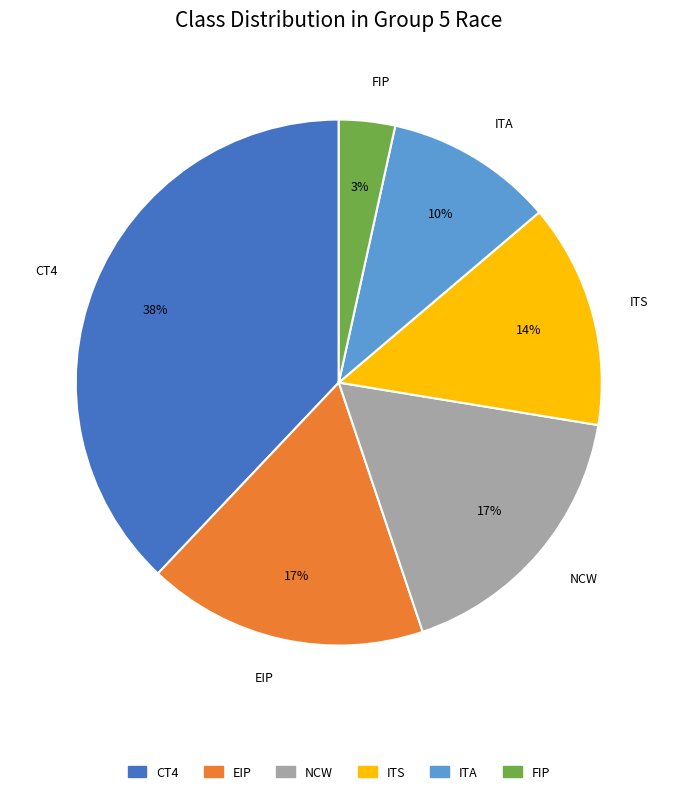

Which slice is the largest?

CT4